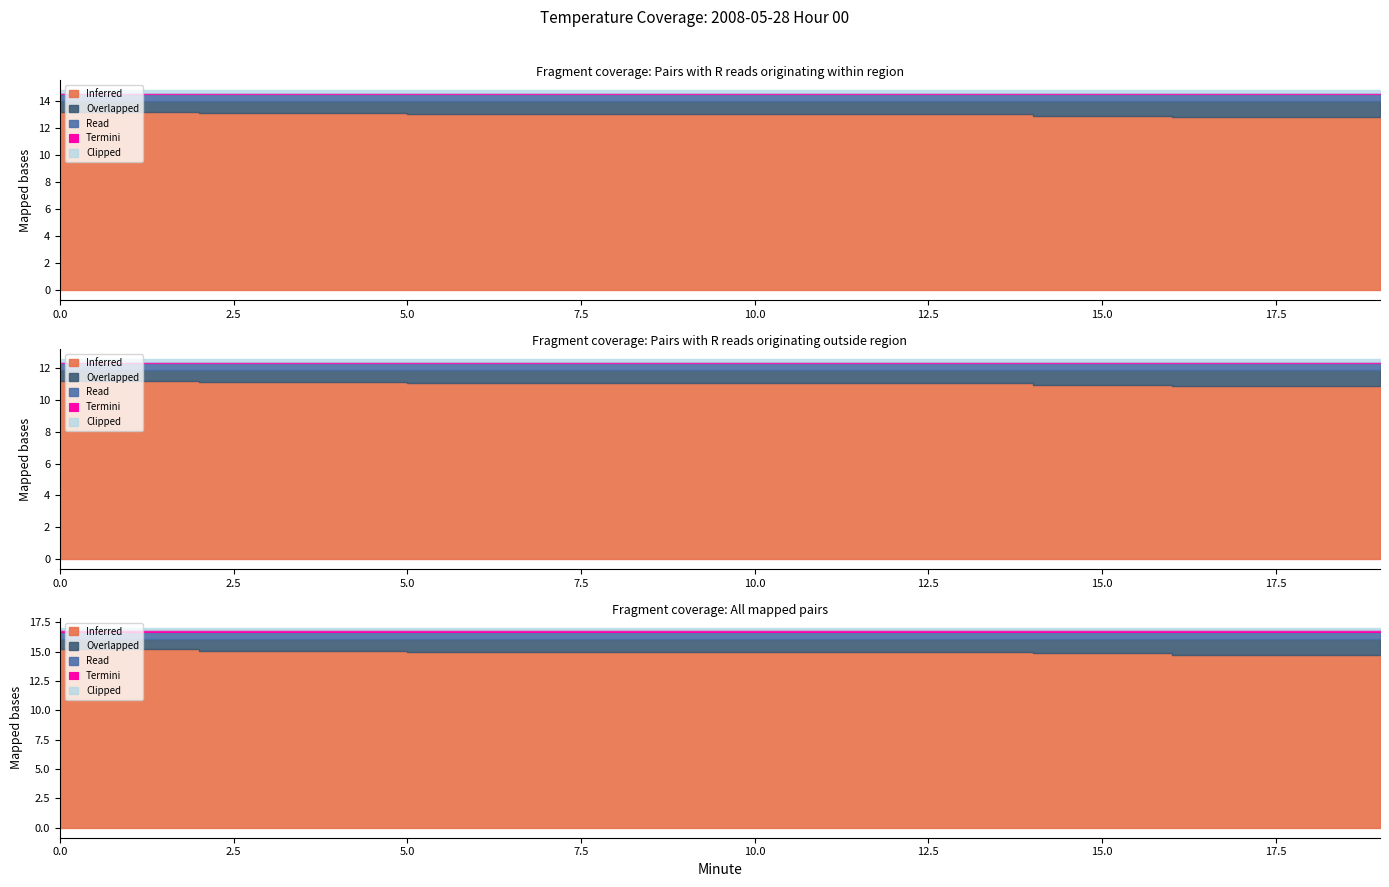

Rank the series by their maximum value, from highest to lowest.

Inferred, Overlapped, Read, Clipped, Termini